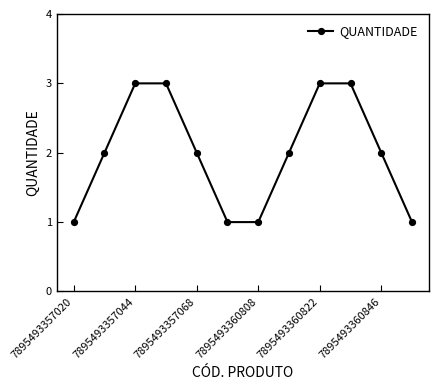

How many lines are shown in the chart?

1